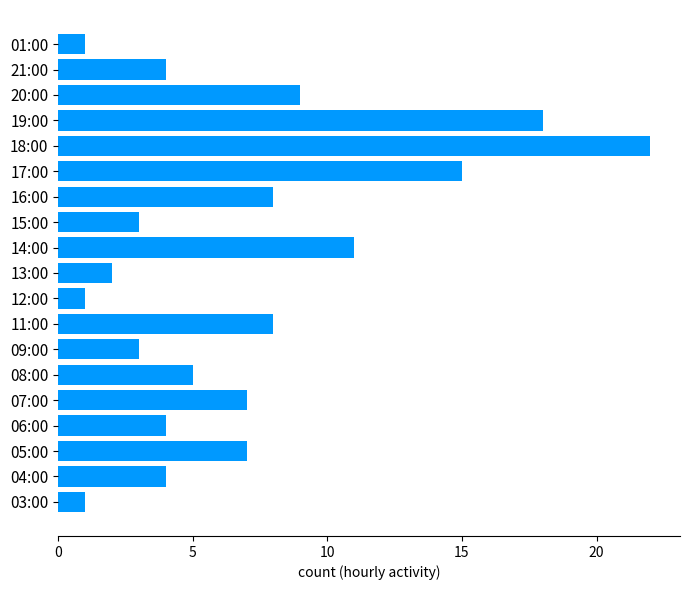

The chart shows a value of 2 at 15:00. True or false?

False